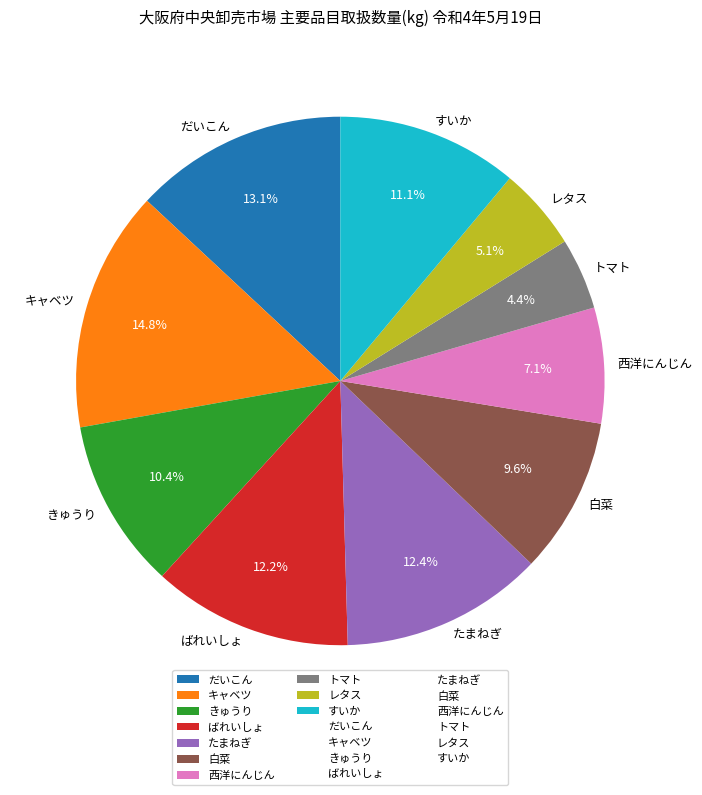

To the nearest percent, what portion does トマト represent?

4%